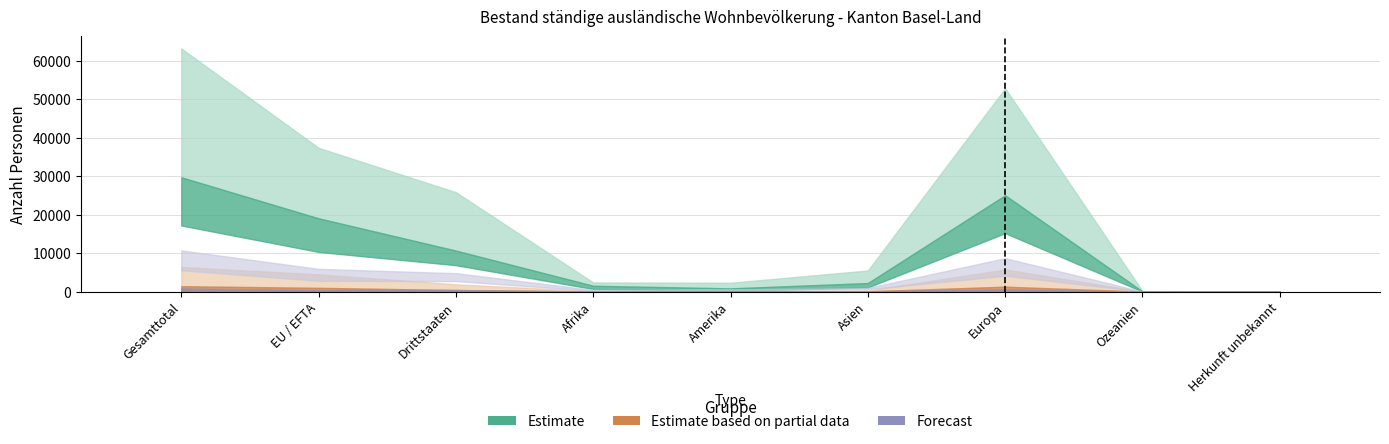

Count the number of values greater than 1.

5